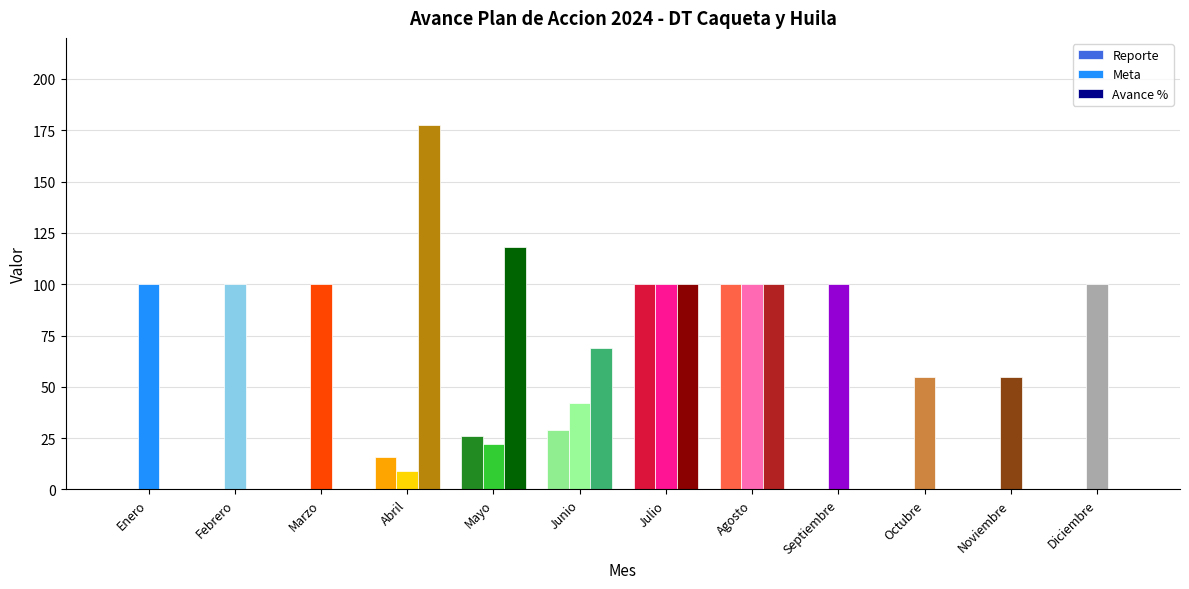

What is the difference between the maximum and minimum values in the Meta series?

91.0